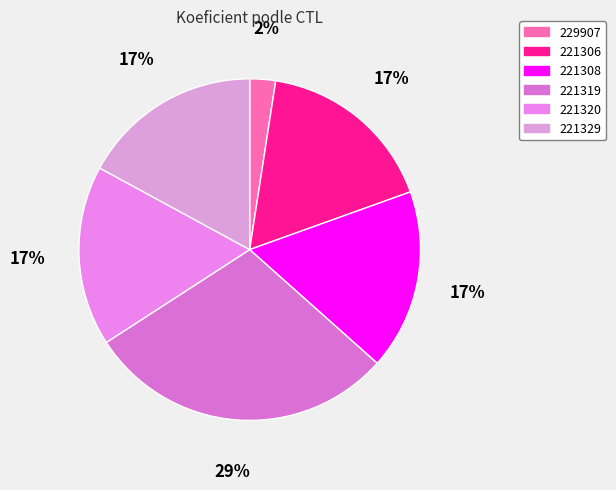

Approximately how many times larger is the value at 221306 compared to 229907?

7.0